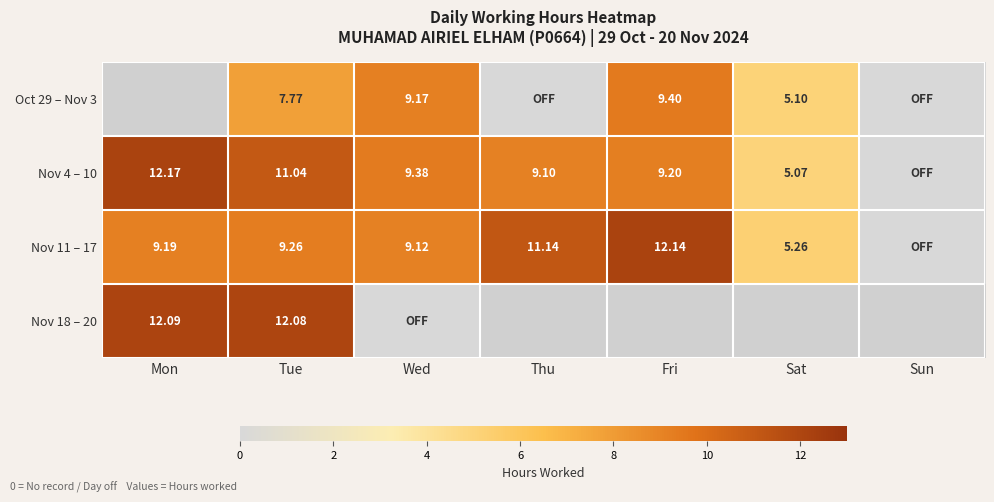

Between Tue and Mon, which is larger?

Mon